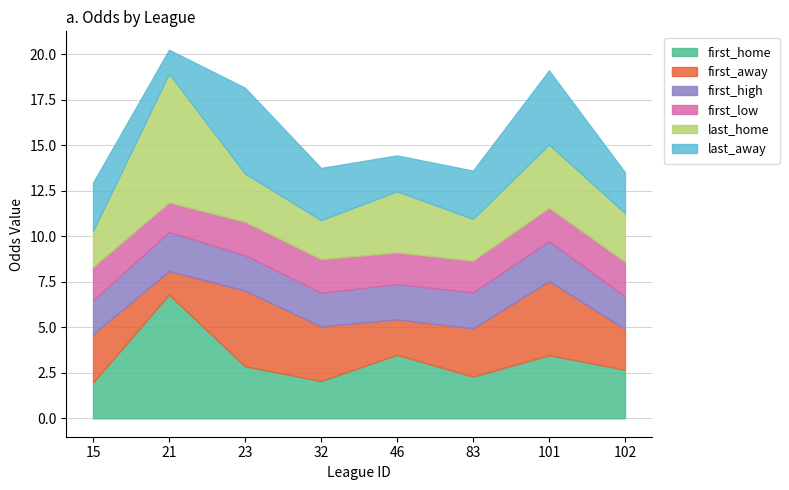

Does the chart display data point markers on the line(s)?

No